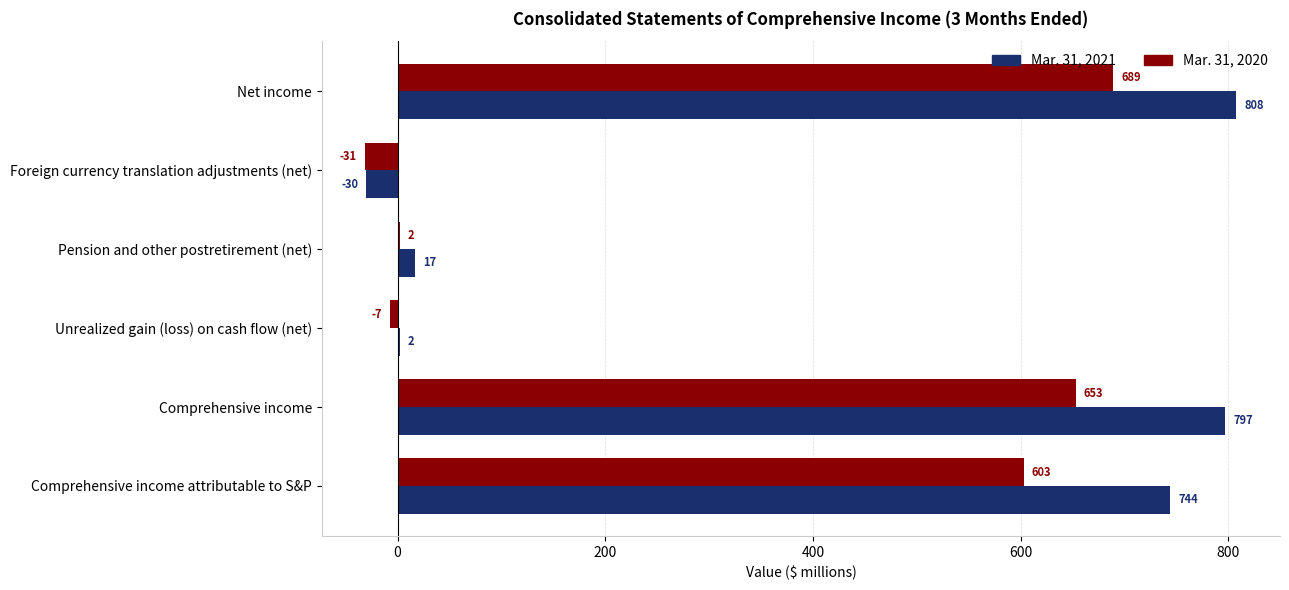

The Mar. 31, 2021 series shows 744 at Comprehensive income attributable to S&P. True or false?

True